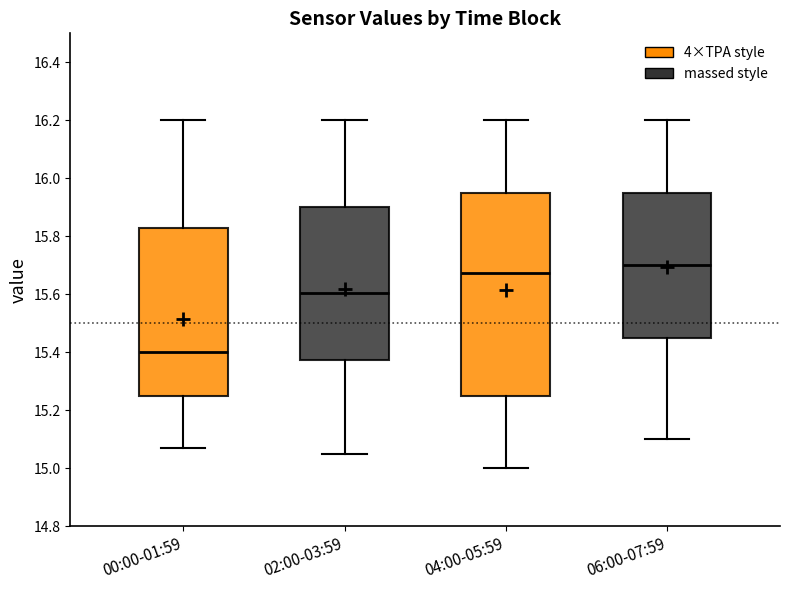

Comparing the boxes themselves (not the whiskers), which one is the tallest?

04:00-05:59